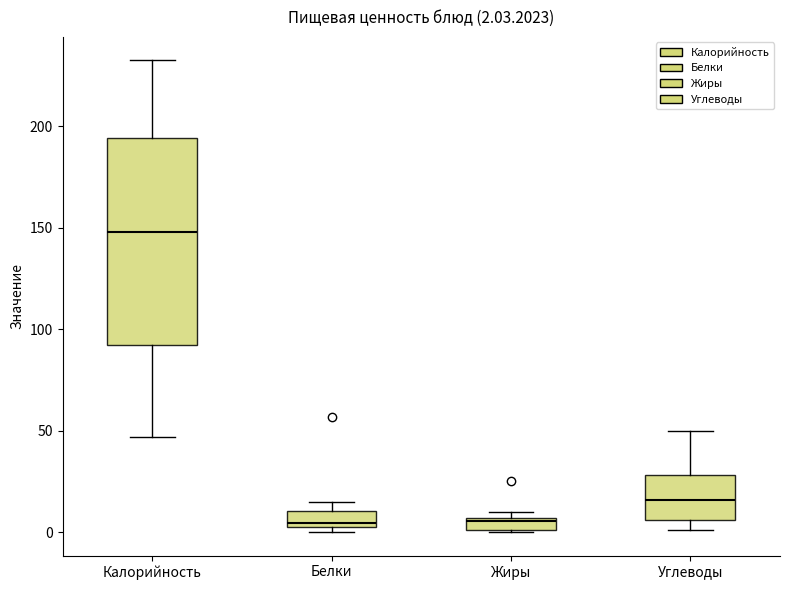

Comparing the boxes themselves (not the whiskers), which one is the tallest?

Калорийность